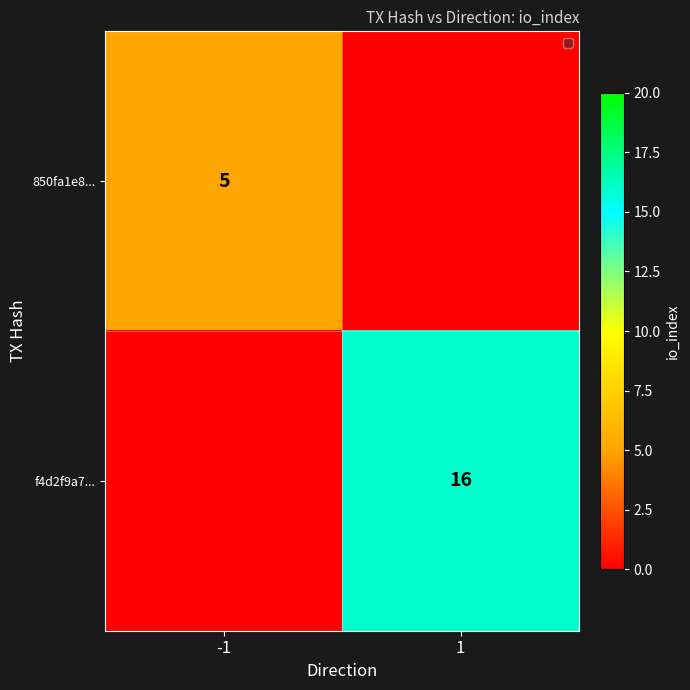

The 850fa1e8... series shows 5 at -1. True or false?

True